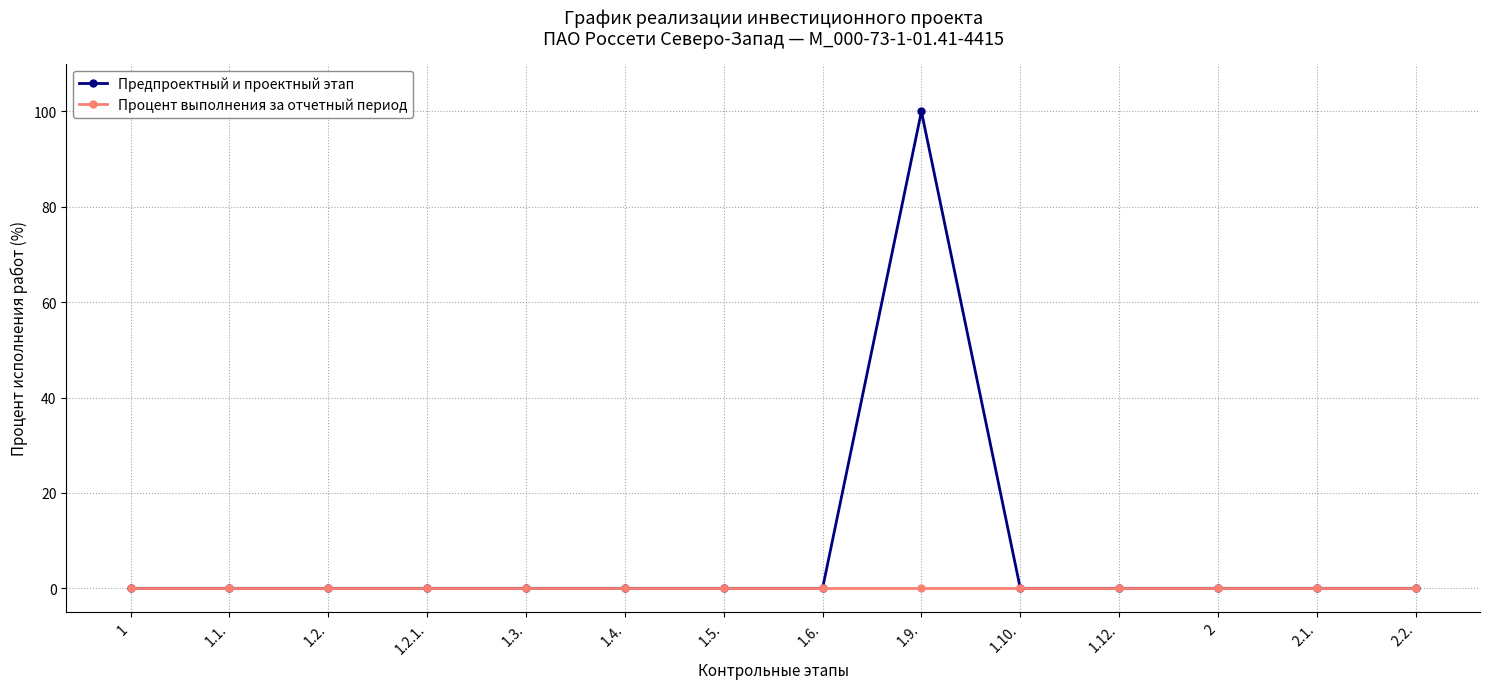

The value of Процент выполнения за отчетный период at 1.6. is 0. True or false?

True